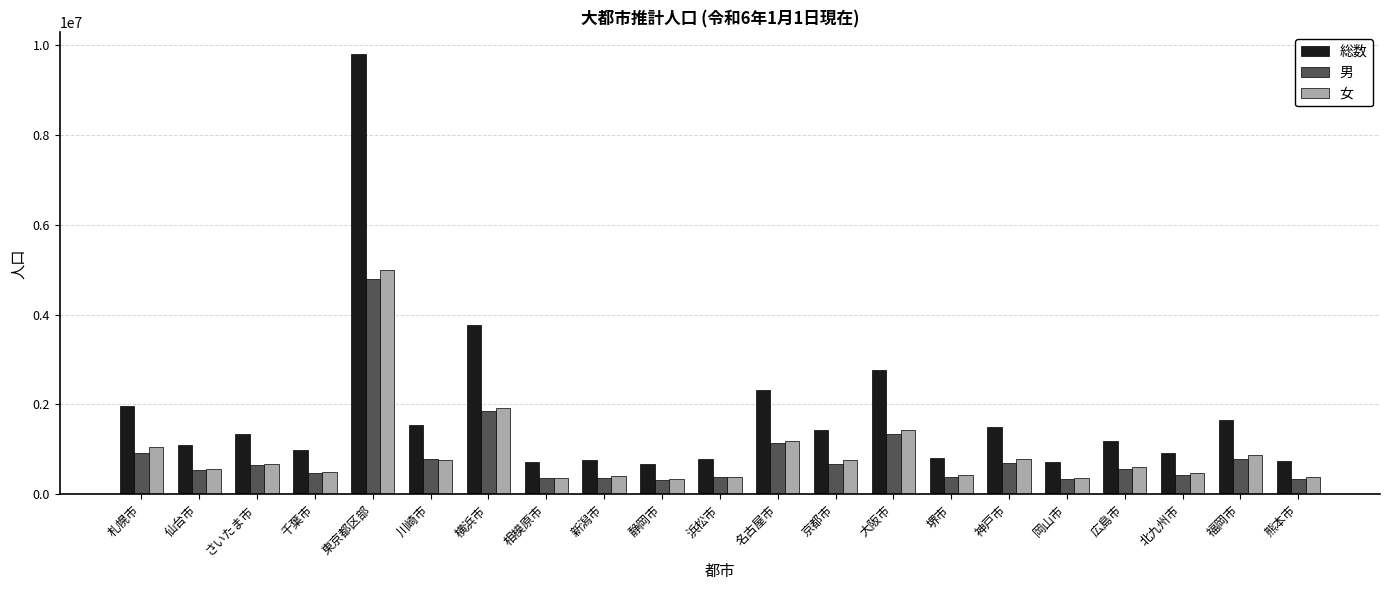

What is the maximum value for 女?

4992048